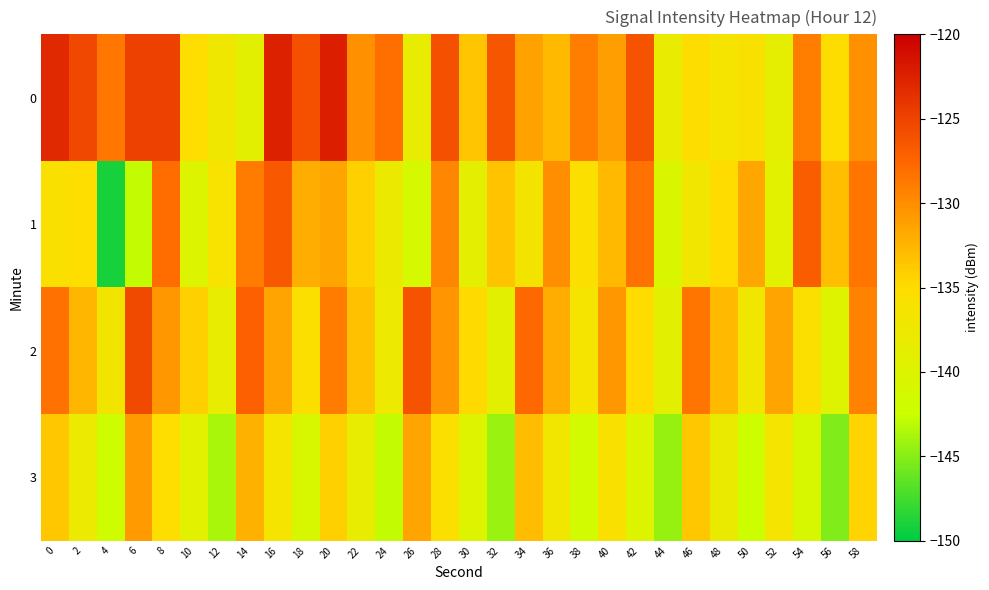

Reading left to right, list all the values displayed in this chart.

0: 0=-123.1	2=-125.3	4=-128.7	6=-124.8	8=-124.9	10=-135.3	12=-137.3	14=-139.2	16=-122.5	18=-125.9	20=-122.3	22=-130.3	24=-128.1	26=-138.4	28=-125.9	30=-133.6	32=-126.3	34=-131.3	36=-132.9	38=-129.1	40=-131.1	42=-126.1	44=-138.1	46=-135.1	48=-136.6	50=-136.0	52=-138.8	54=-129.0	56=-135.2	58=-130.2
1: 0=-135.7	2=-135.1	4=-149.2	6=-142.8	8=-127.9	10=-140.1	12=-136.1	14=-128.9	16=-126.5	18=-132.0	20=-131.5	22=-134.2	24=-137.8	26=-141.3	28=-129.6	30=-138.9	32=-133.4	34=-136.7	36=-130.1	38=-135.5	40=-132.8	42=-128.3	44=-140.6	46=-137.2	48=-134.9	50=-131.7	52=-139.4	54=-126.8	56=-133.1	58=-128.5
2: 0=-128.3	2=-132.6	4=-136.9	6=-125.4	8=-130.7	10=-134.2	12=-138.5	14=-127.1	16=-131.4	18=-135.7	20=-129.0	22=-133.3	24=-137.6	26=-126.2	28=-130.5	30=-134.8	32=-139.1	34=-127.7	36=-132.0	38=-136.3	40=-130.6	42=-134.9	44=-139.2	46=-128.5	48=-132.8	50=-137.1	52=-131.4	54=-135.7	56=-140.0	58=-129.3
3: 0=-133.6	2=-137.9	4=-142.2	6=-130.8	8=-135.1	10=-139.4	12=-143.7	14=-132.3	16=-136.6	18=-140.9	20=-134.2	22=-138.5	24=-142.8	26=-131.4	28=-135.7	30=-140.0	32=-144.3	34=-132.9	36=-137.2	38=-141.5	40=-135.8	42=-140.1	44=-144.4	46=-133.7	48=-138.0	50=-142.3	52=-136.6	54=-140.9	56=-145.2	58=-134.5